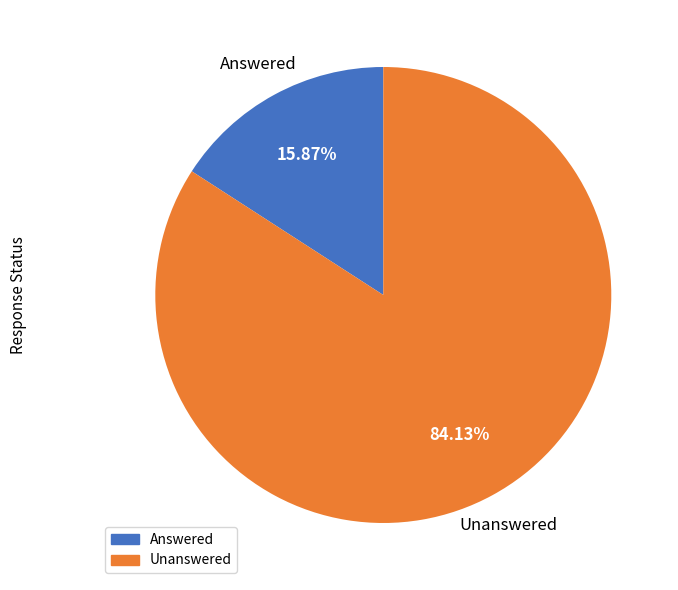

To the nearest percent, what percentage of the pie is Unanswered?

84%